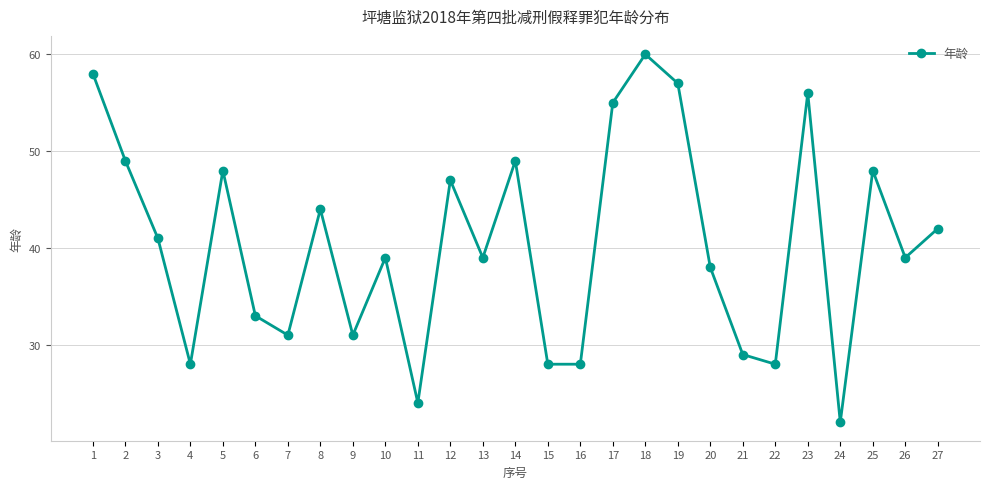

Reading left to right, transcribe all the data shown in this chart.

58	49	41	28	48	33	31	44	31	39	24	47	39	49	28	28	55	60	57	38	29	28	56	22	48	39	42